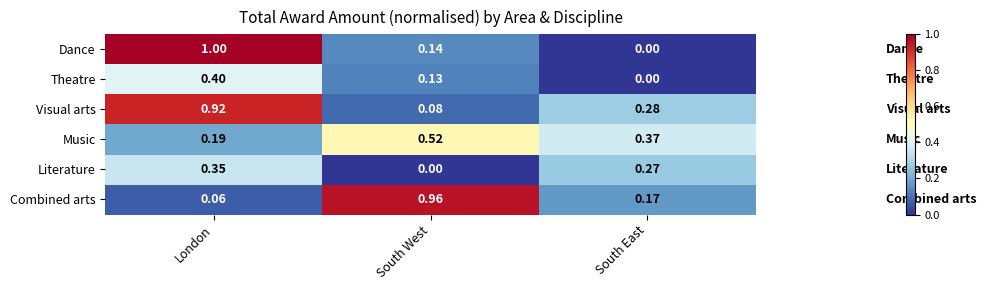

How many values in the Theatre series exceed 0?

2